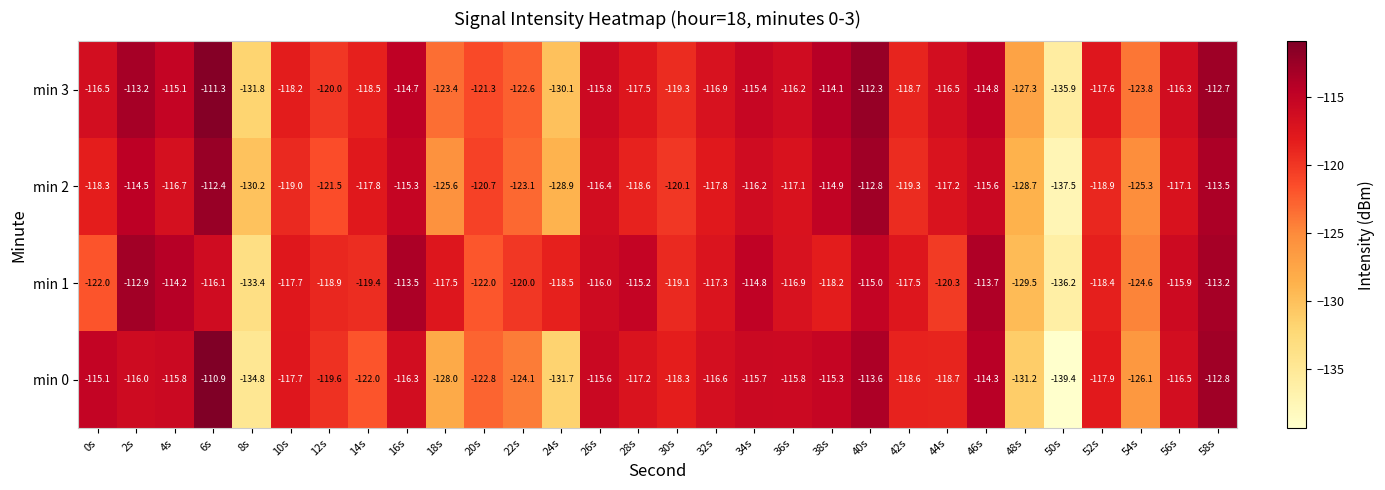

What is the difference between the min 0 values at 40s and 26s?

2.0